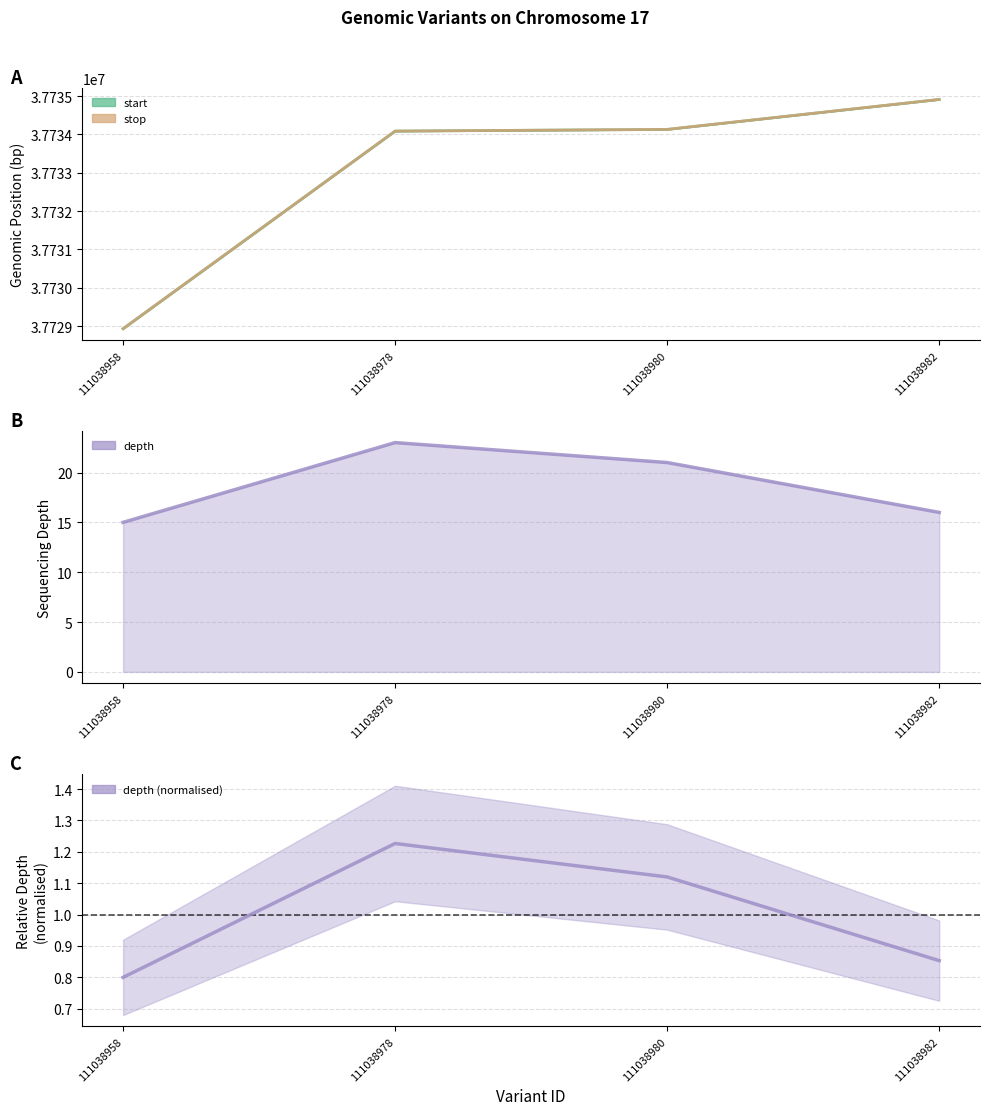

What is the sum of all depth values?

75.0